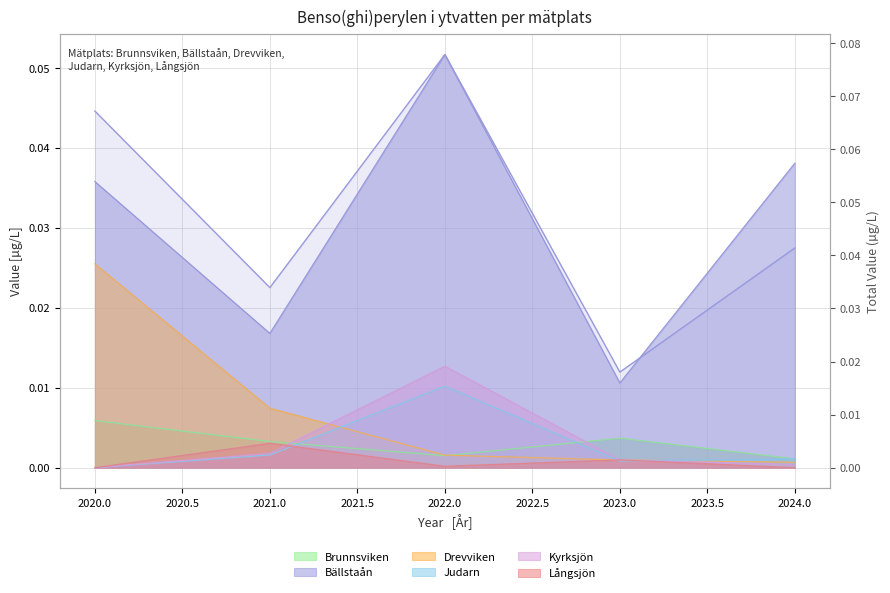

What are all the series names shown in the legend?

Brunnsviken, Bällstaån, Drevviken, Judarn, Kyrksjön, Långsjön